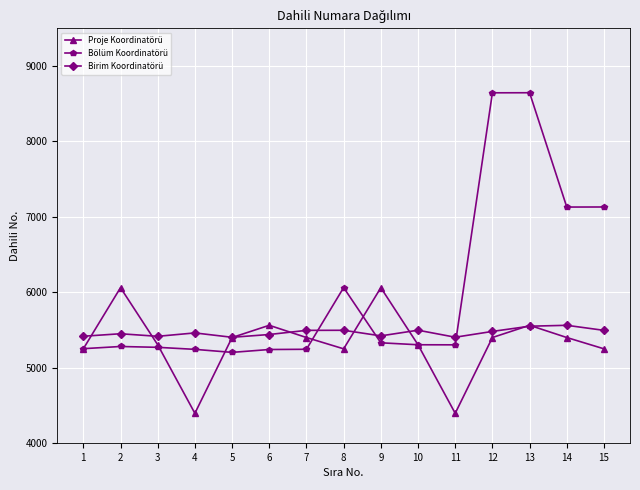

Where do Birim Koordinatörü and Proje Koordinatörü first cross each other?

1 and 2